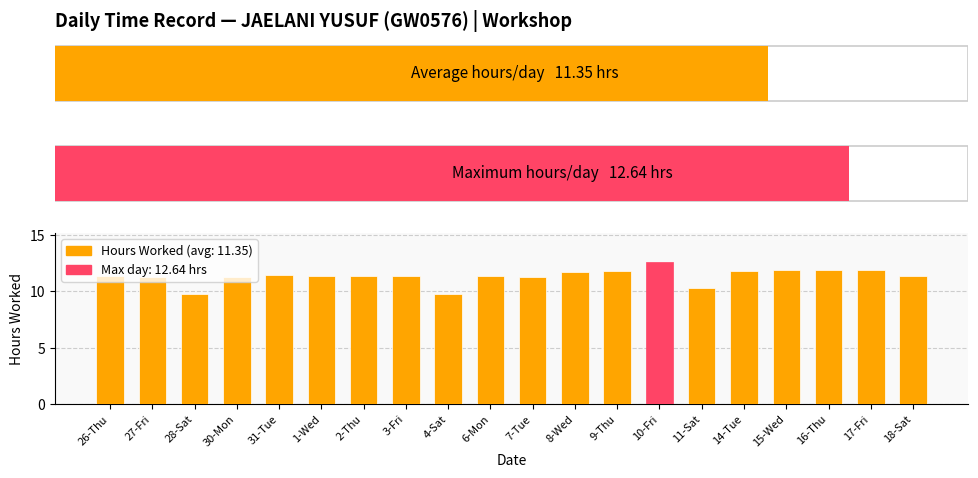

Approximately how many times larger is the value at 28-Sat compared to 6-Mon?

0.9